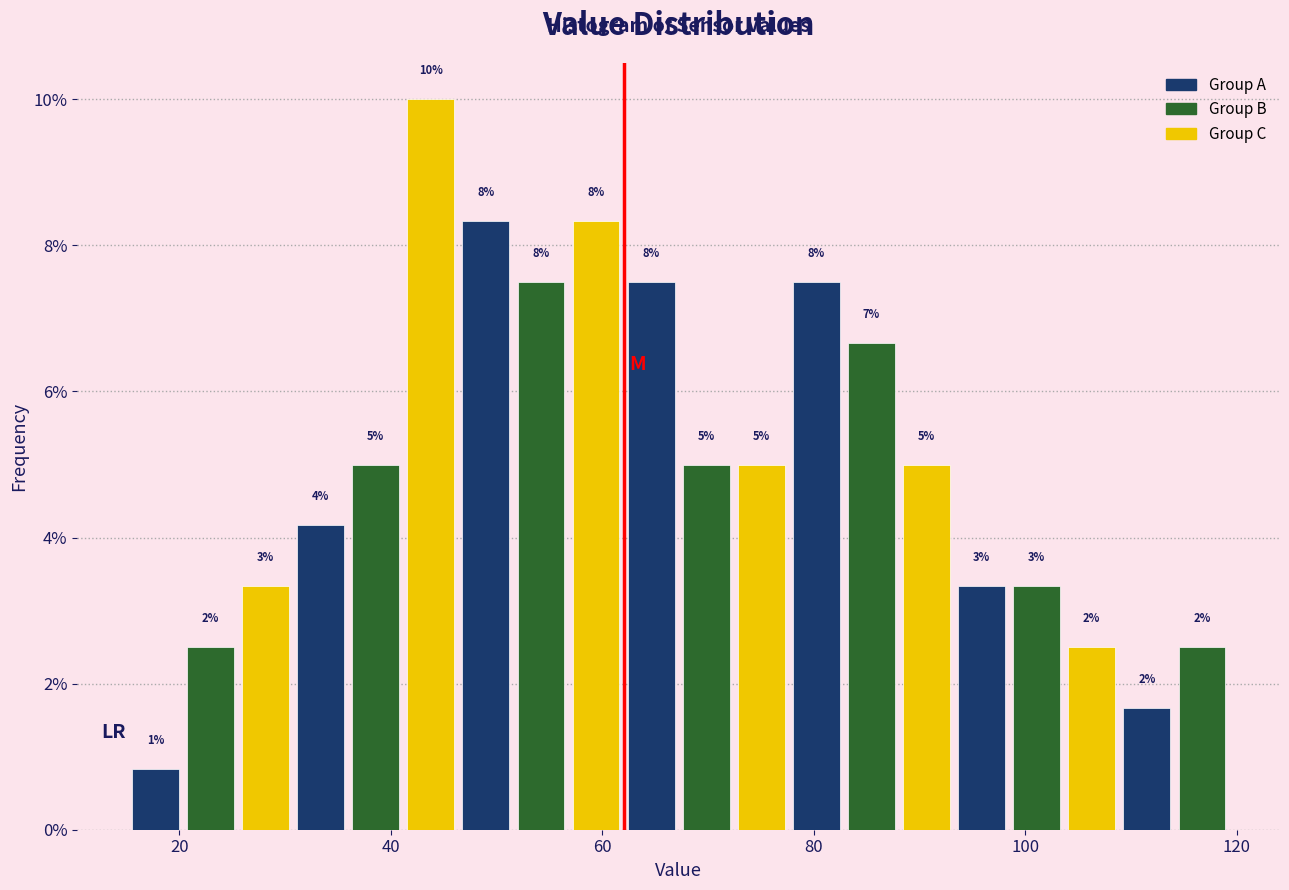

Around what value on the x-axis is the tallest bar? Give the approximate position of its centre, as read against the axis.

44